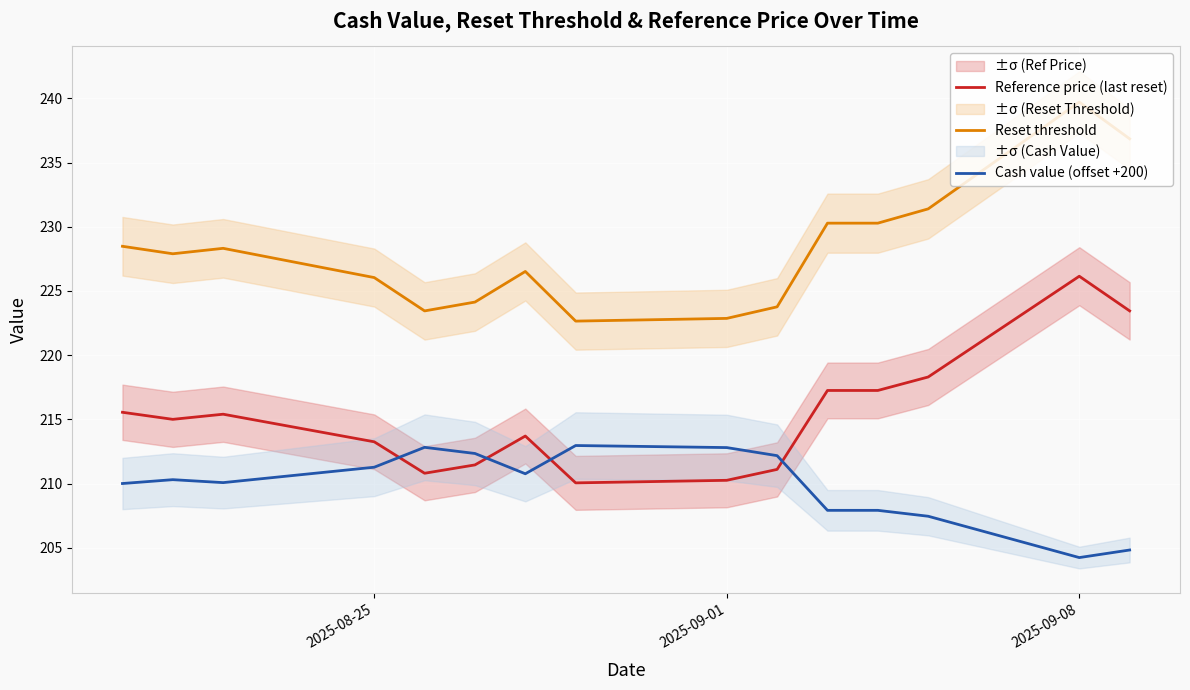

Rank the series by their maximum value, from lowest to highest.

Cash value (offset +200), Reference price (last reset), Reset threshold